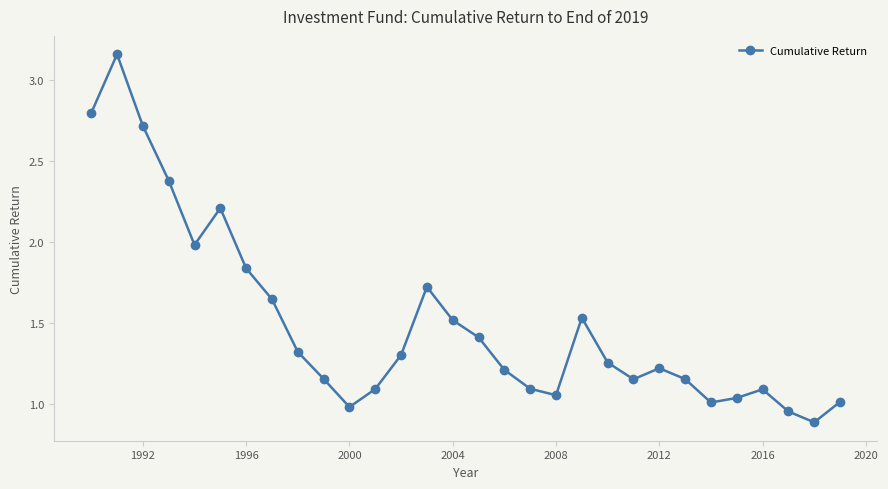

What is the minimum value shown in the chart?

0.9